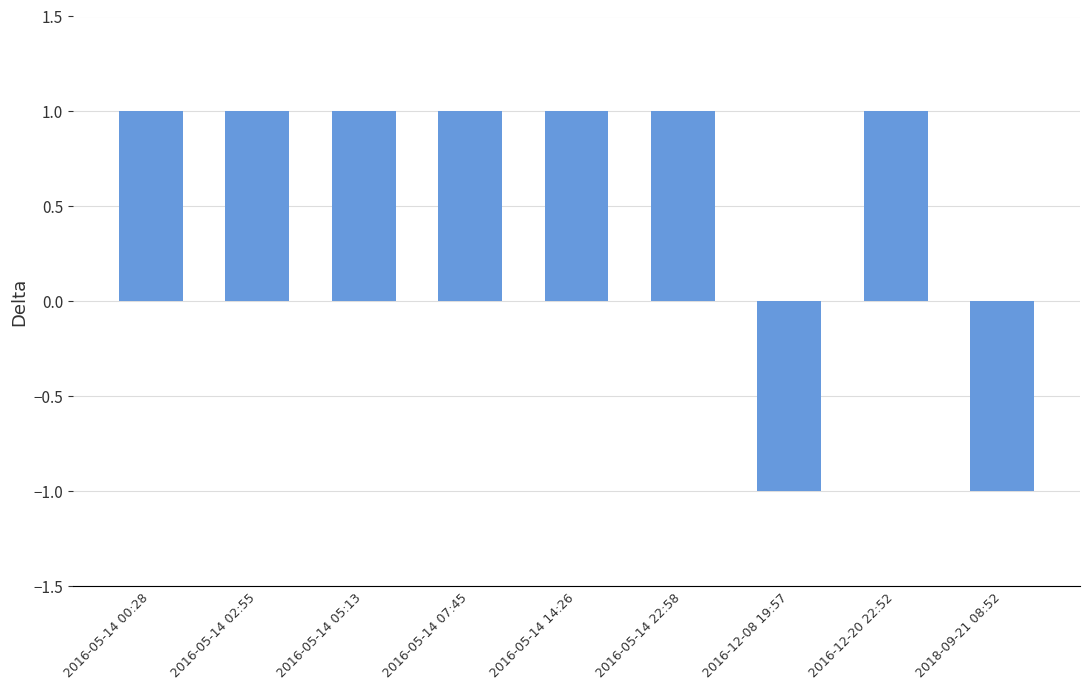

Is it true that the value at 2018-09-21 08:52 is 0?

False